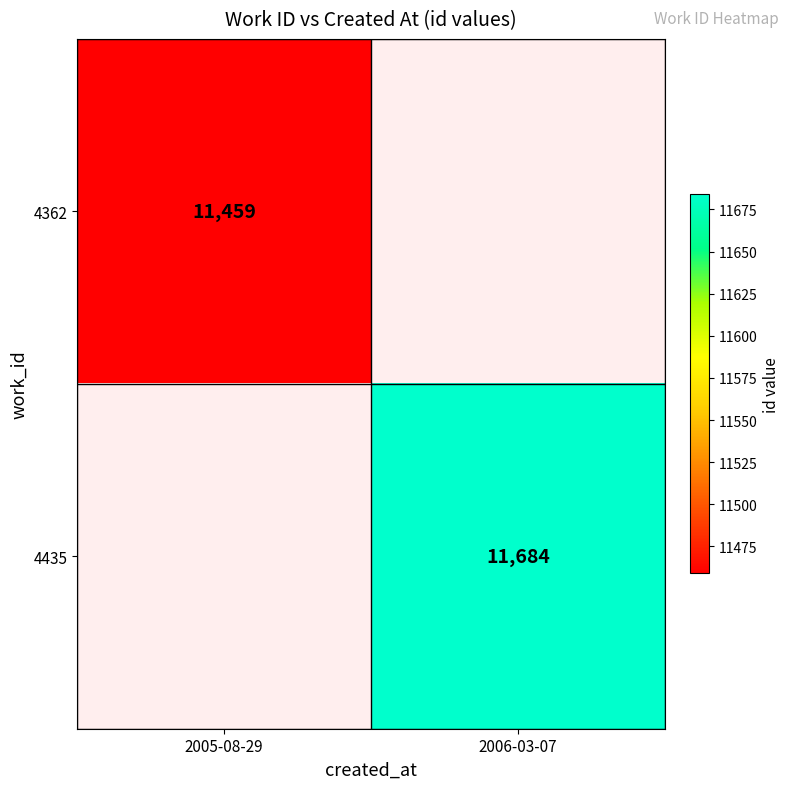

True or false: 4435 has a value of 20950 at 2006-03-07.

False